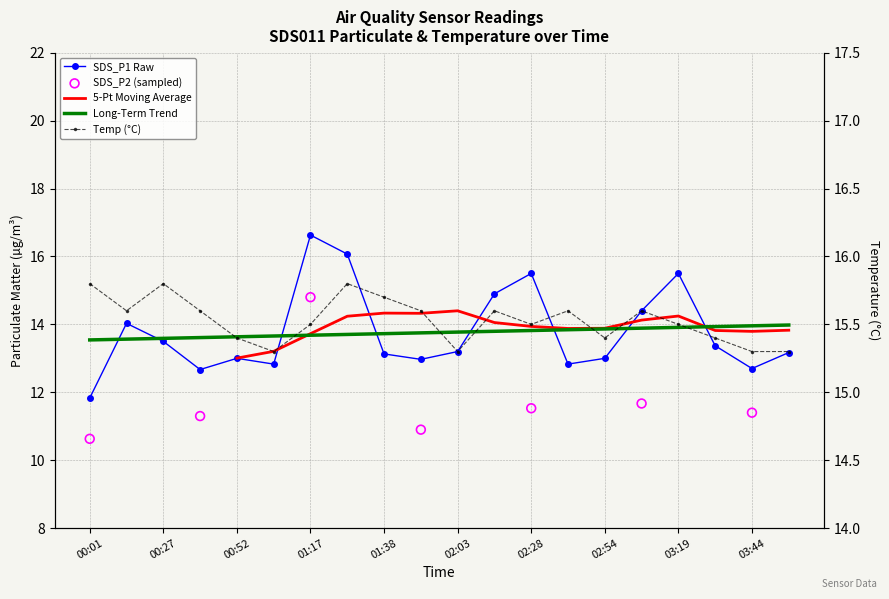

At which category is the sum across all series the highest?

01:17